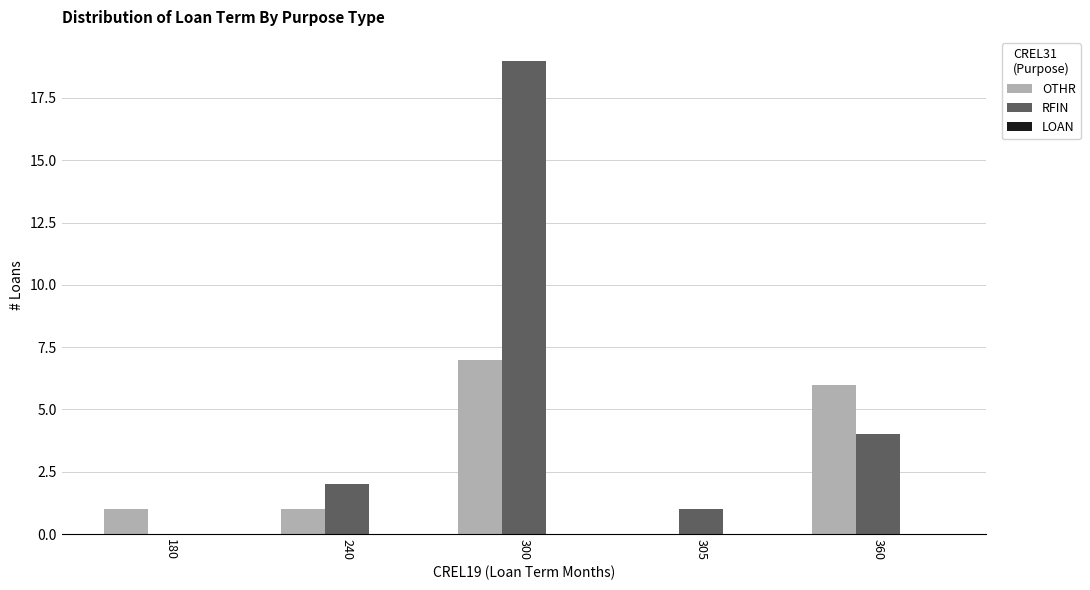

The value of OTHR at 240 is 1. True or false?

True